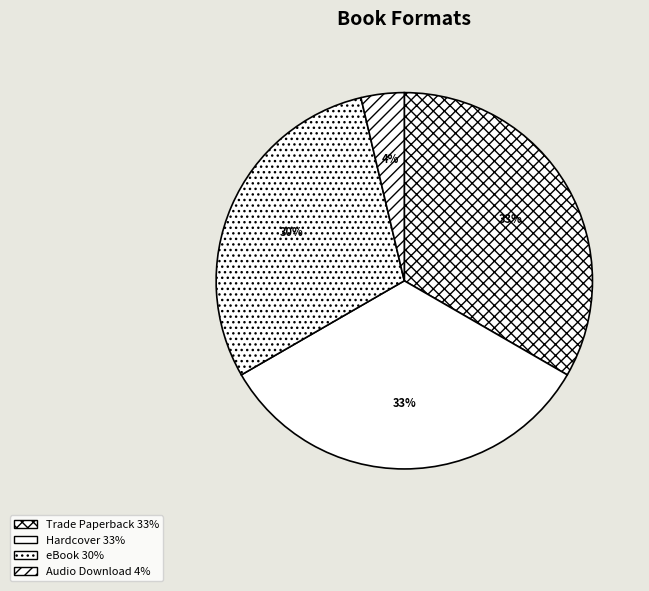

What is the smallest slice in the pie chart?

Audio Download